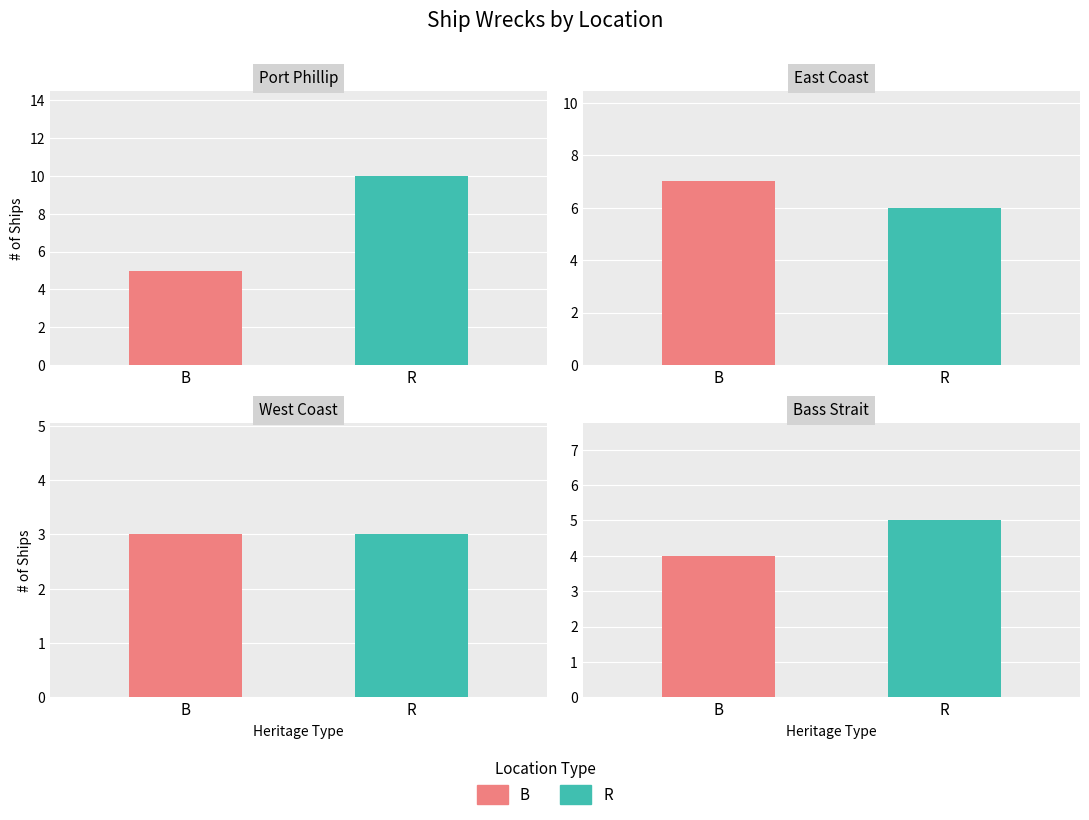

Reading left to right, list all the values displayed in this chart.

B: 5	7	3	4
R: 10	6	3	5